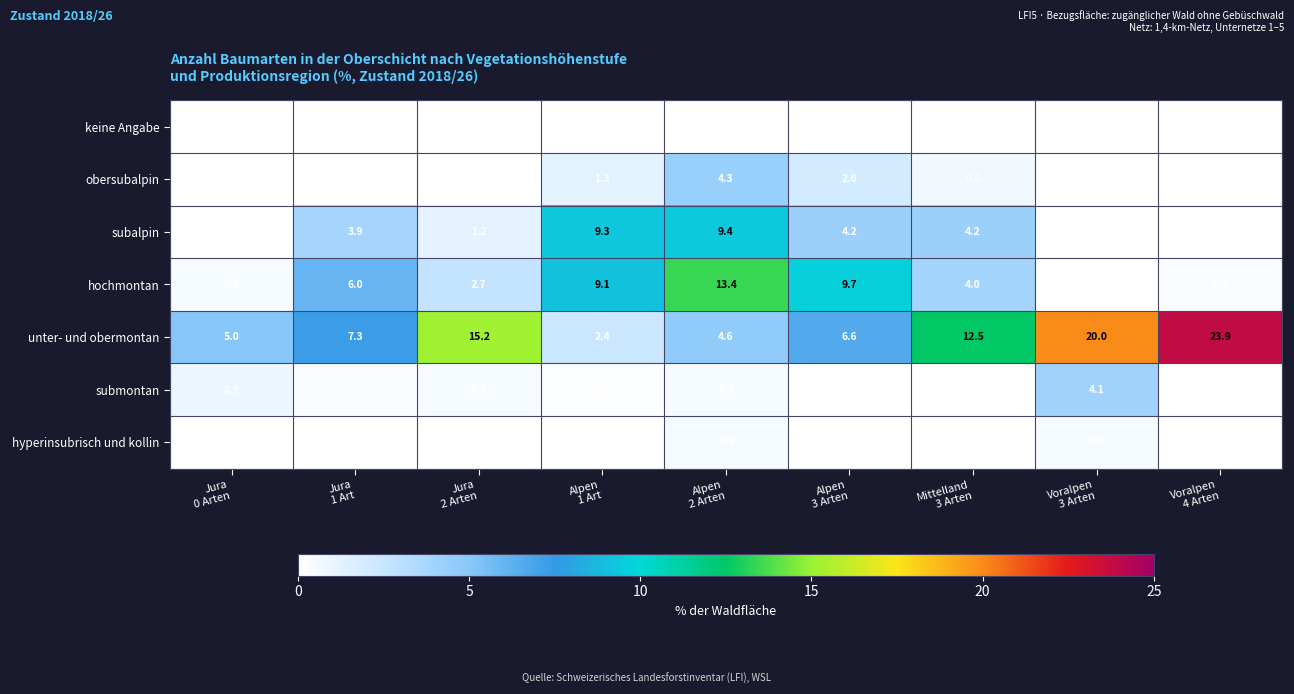

Which series has the largest total across all categories?

unter- und obermontan